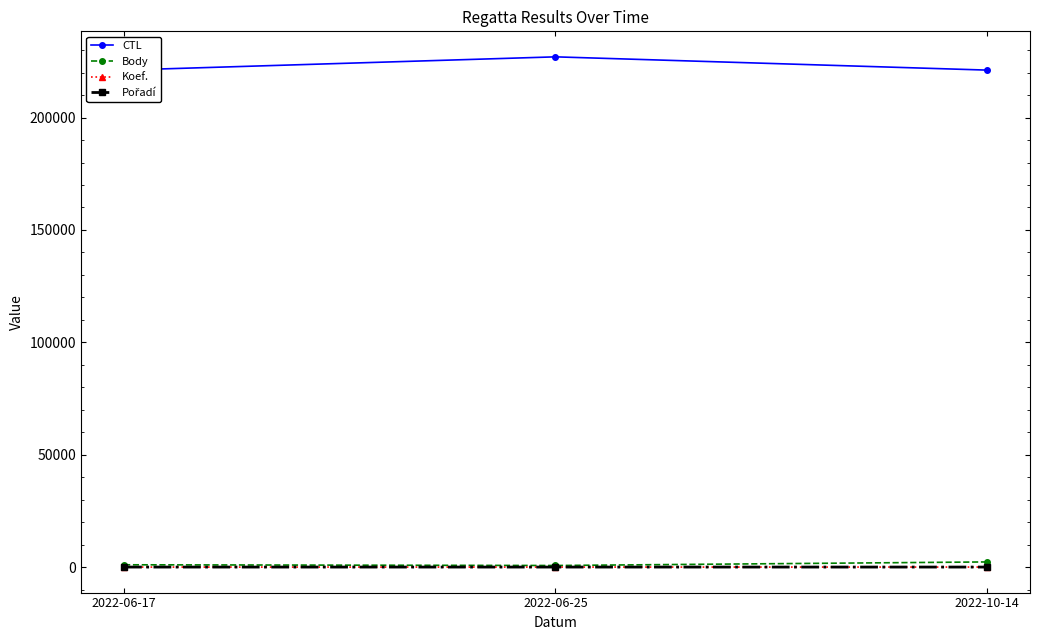

How many lines are shown in the chart?

4